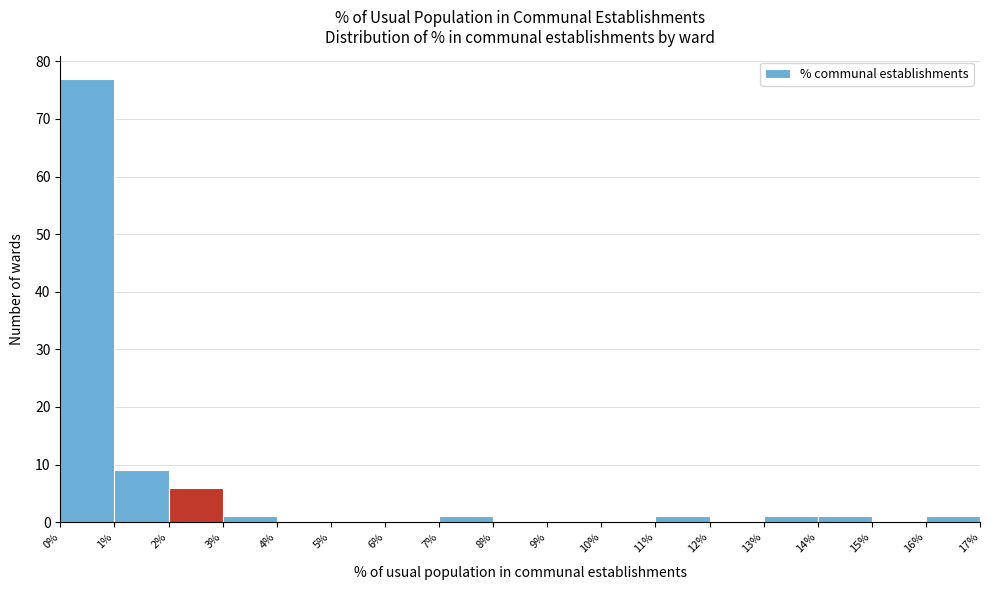

Reading left to right, transcribe this chart: for each bar, give the range it covers on the x-axis and its height. The values are not printed on the chart, so give them approximately, as read against the axis.

0% to 1%: 77
1% to 2%: 9
2% to 3%: 6
3% to 4%: 1
4% to 5%: 0
5% to 6%: 0
6% to 7%: 0
7% to 8%: 1
8% to 9%: 0
9% to 10%: 0
10% to 11%: 0
11% to 12%: 1
12% to 13%: 0
13% to 14%: 1
14% to 15%: 1
15% to 16%: 0
16% to 17%: 1